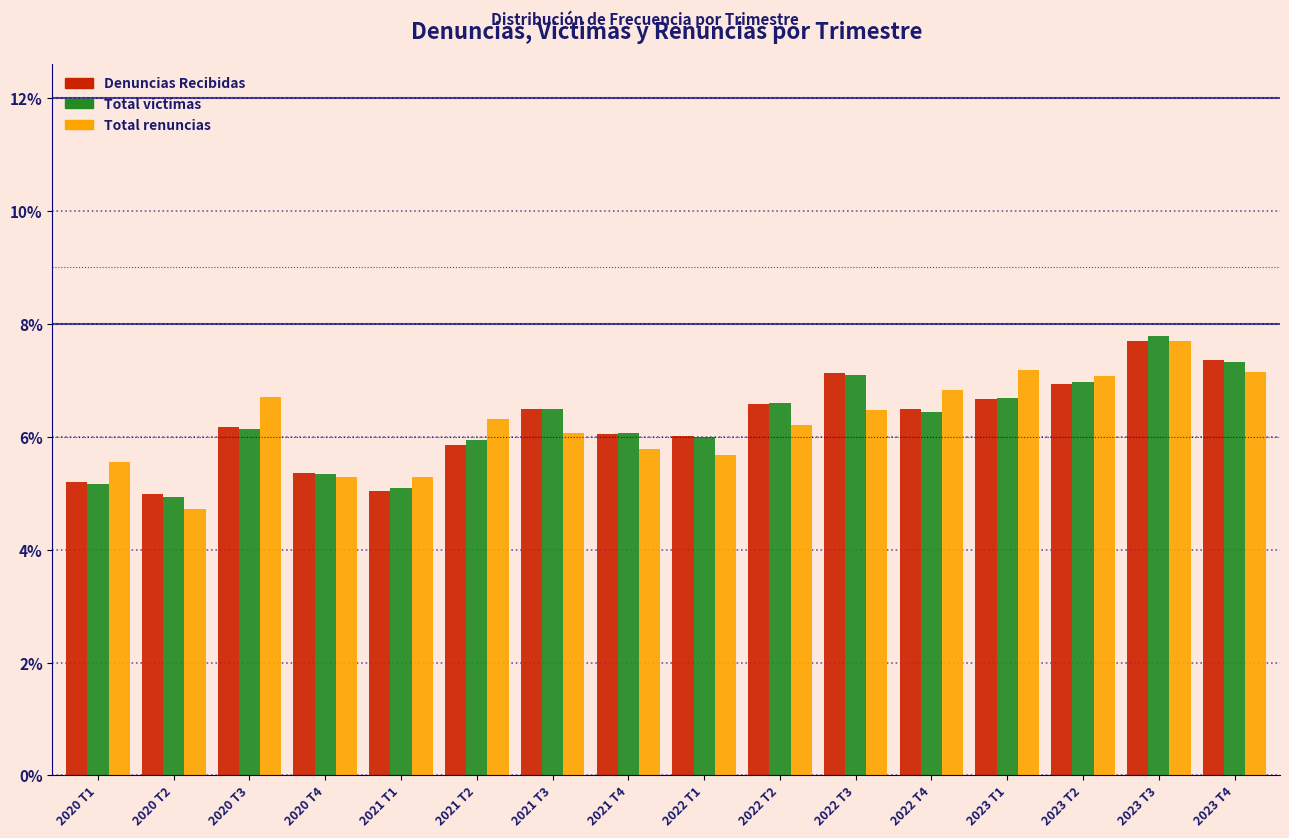

What is the difference between the maximum and minimum values in the Total renuncias series?

3.0